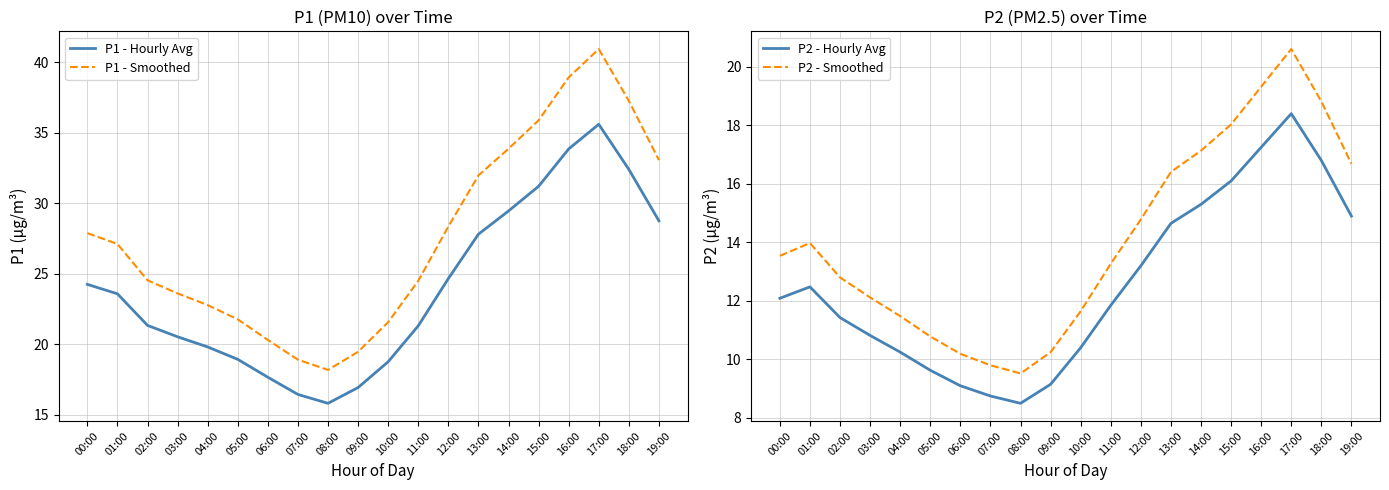

Where does the P2 - Smoothed series first go above 13?

00:00